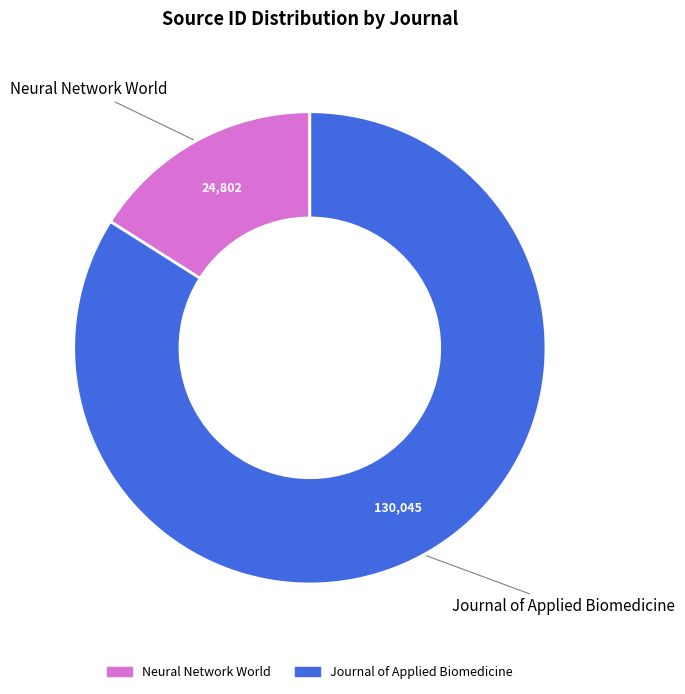

Which has a higher value, Neural Network World or Journal of Applied Biomedicine?

Journal of Applied Biomedicine